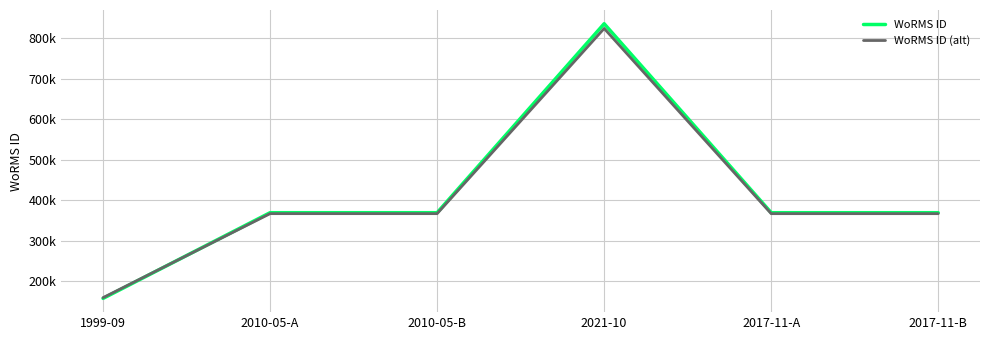

List the series in order of their peak value, lowest first.

WoRMS ID (alt), WoRMS ID